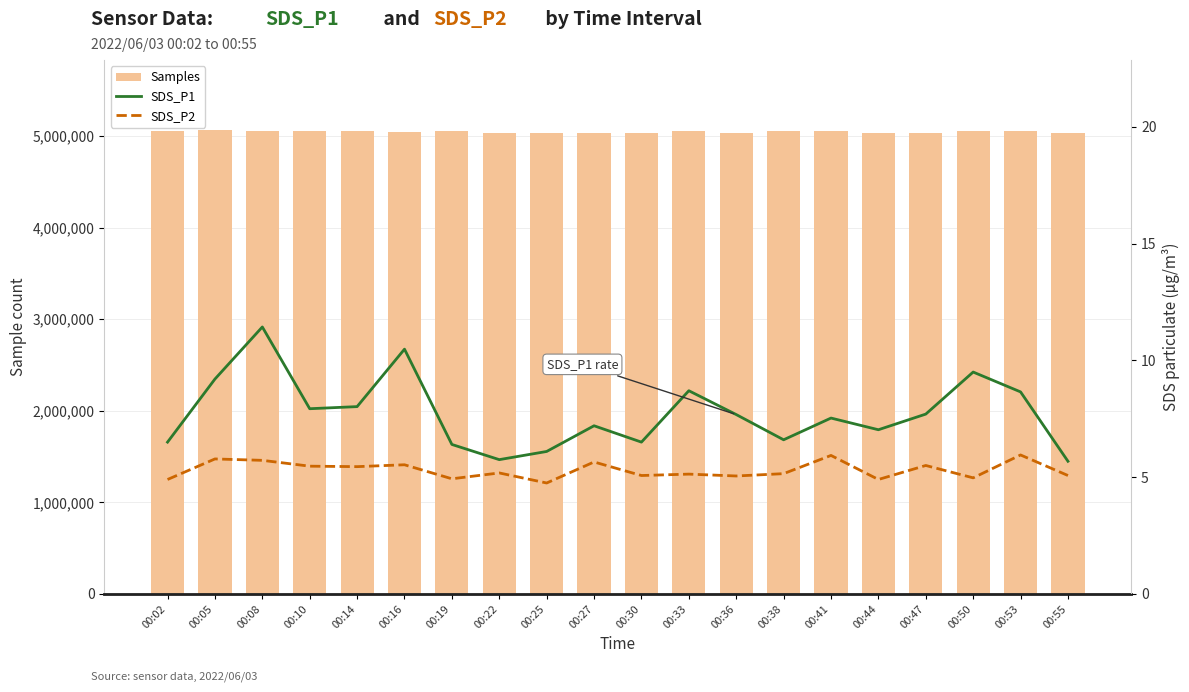

How many values in the SDS_P1 series are below 7?

7